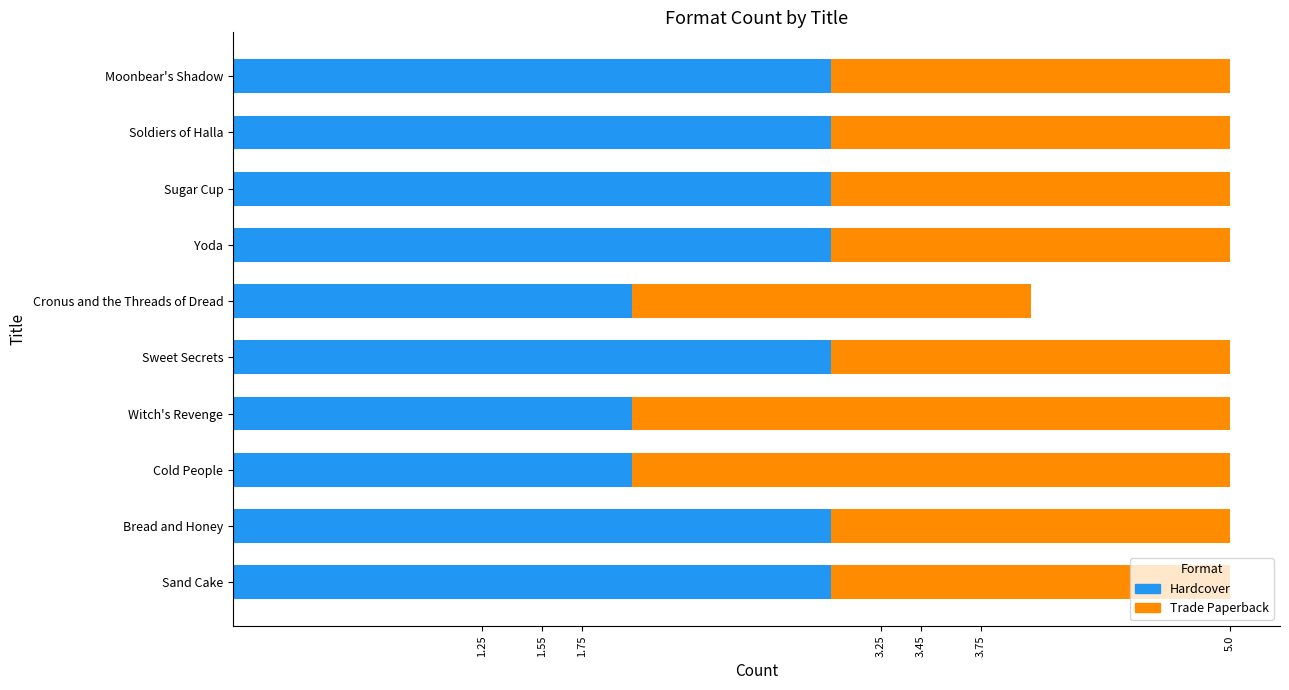

The value of Hardcover at Yoda is 3. True or false?

True